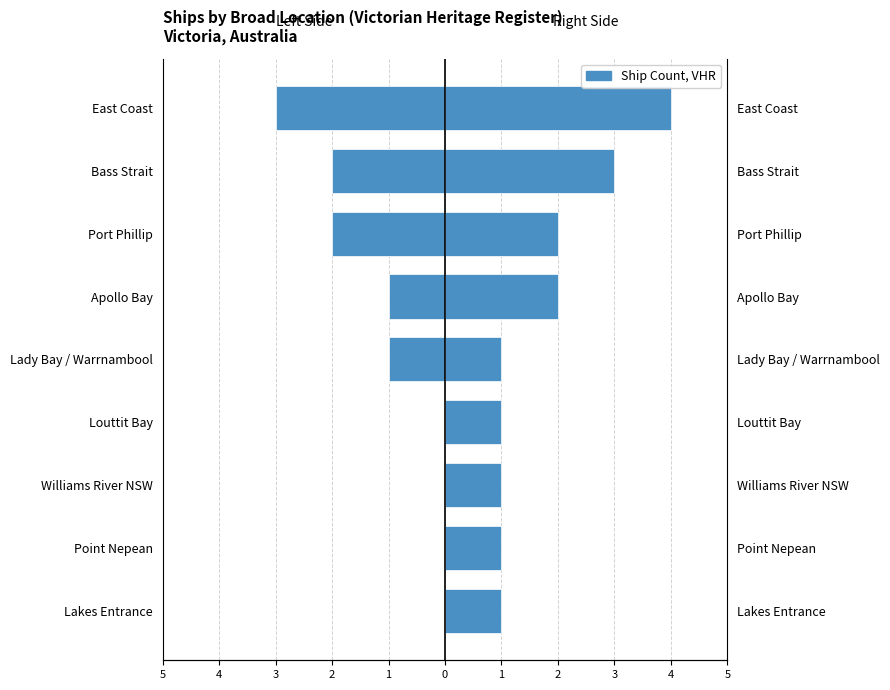

At how many categories does at least one series exceed 0?

9